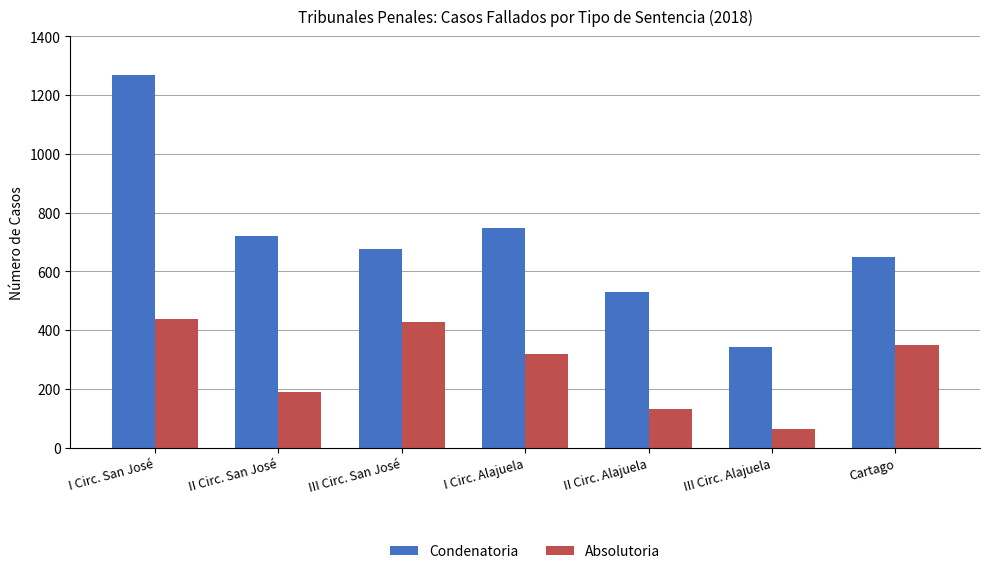

What is the total value across all series at I Circ. Alajuela?

1064